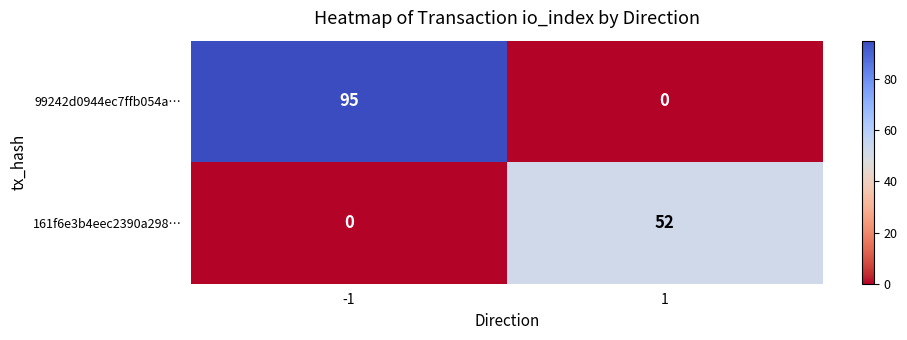

What is the maximum value shown in the chart?

95